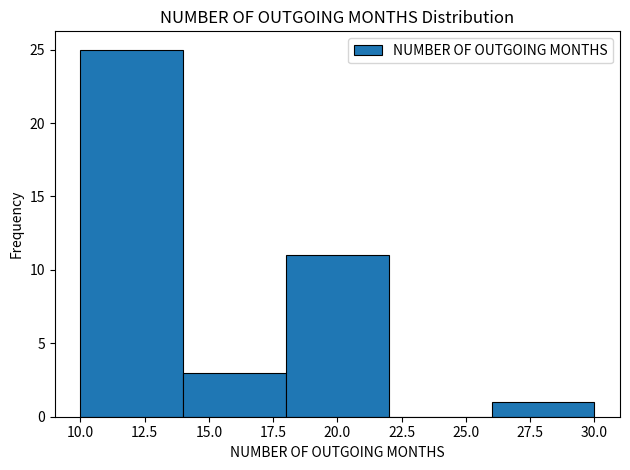

Which range on the x-axis has the tallest bar?

10 to 14